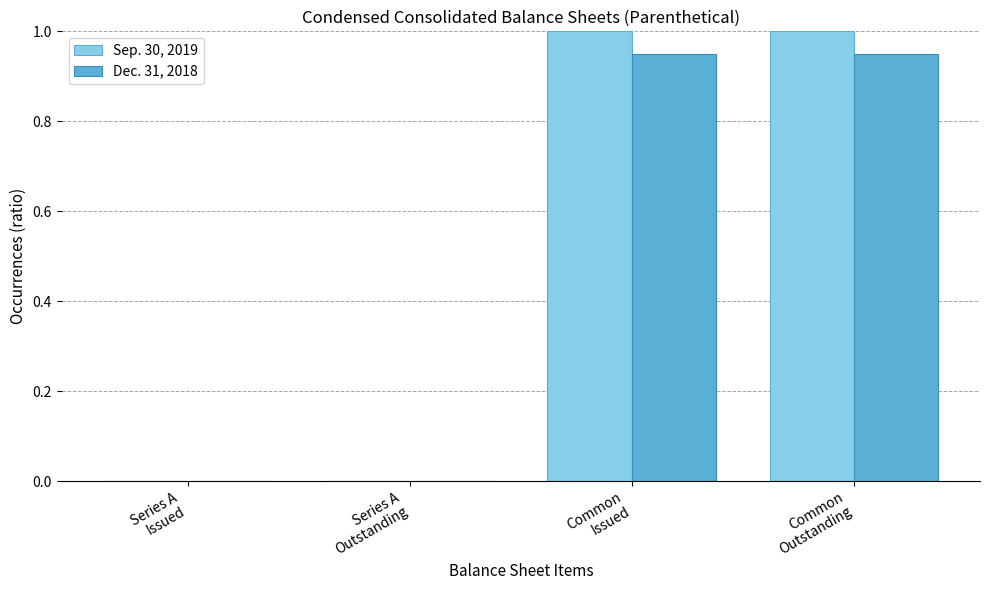

What is the sum of all Sep. 30, 2019 values?

2.0